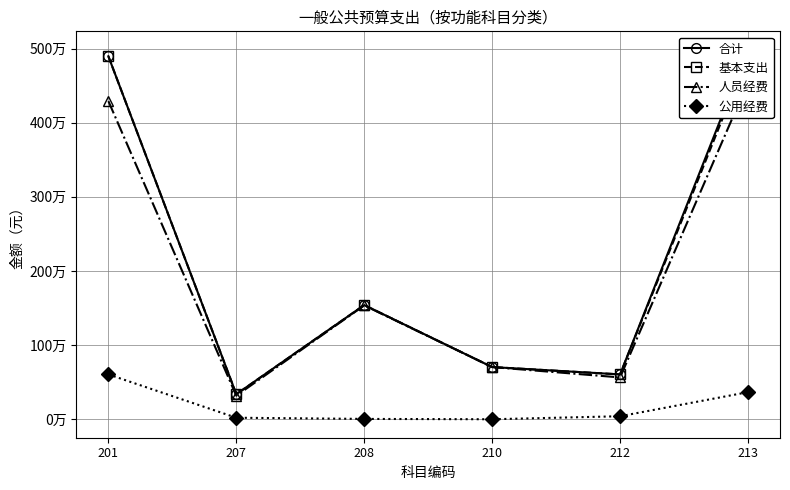

What are all the series names shown in the legend?

合计, 基本支出, 人员经费, 公用经费